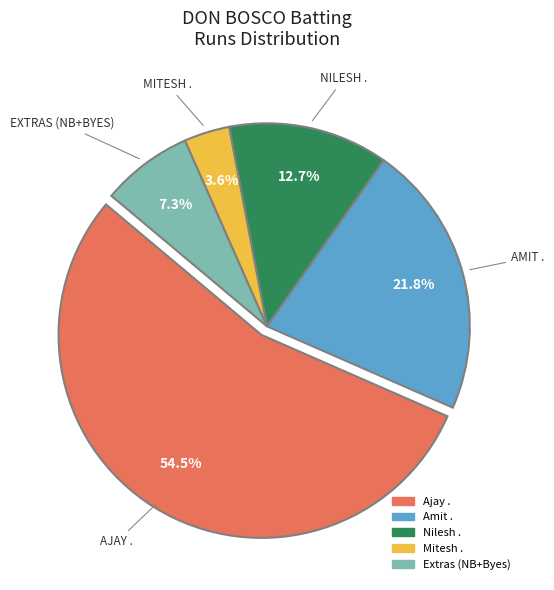

How many slices are in this pie chart?

5